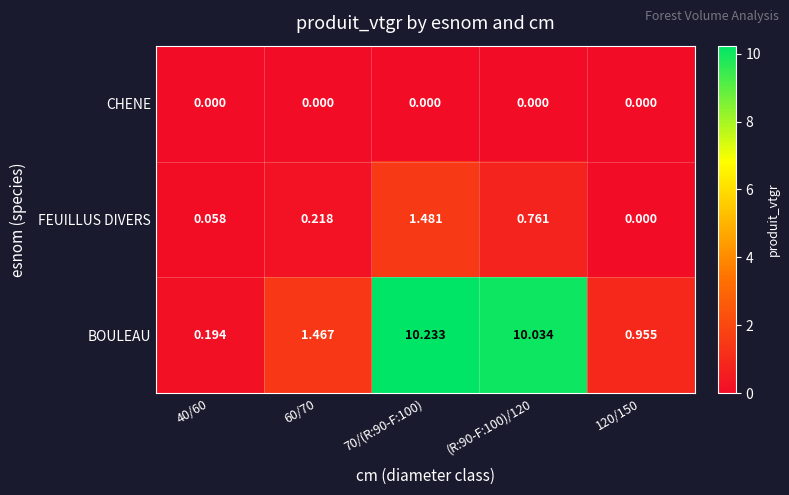

What is the greatest value displayed?

10.2